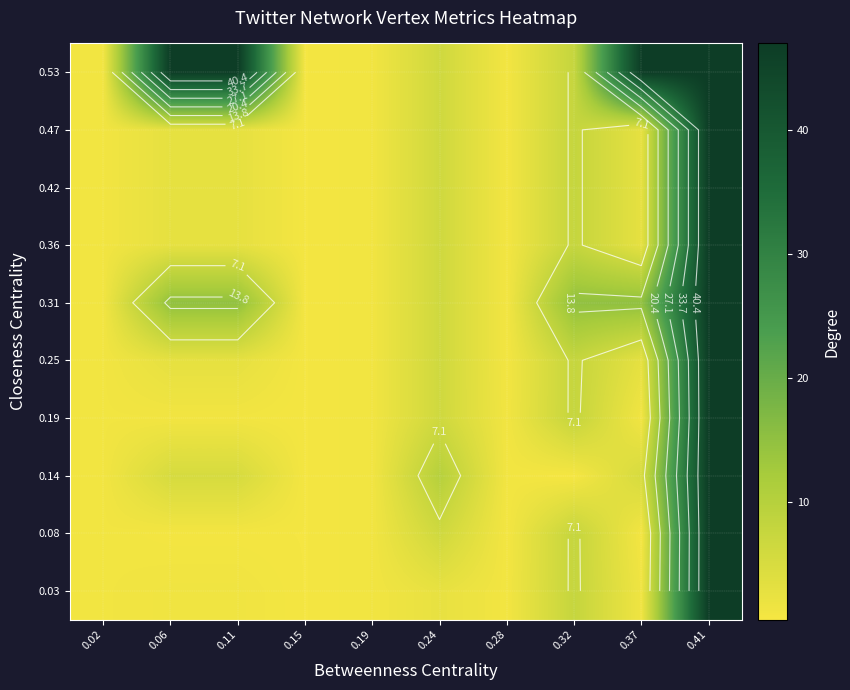

Is the value of 0.19 at 0.32 greater than the value of 0.36 at 0.24?

Yes